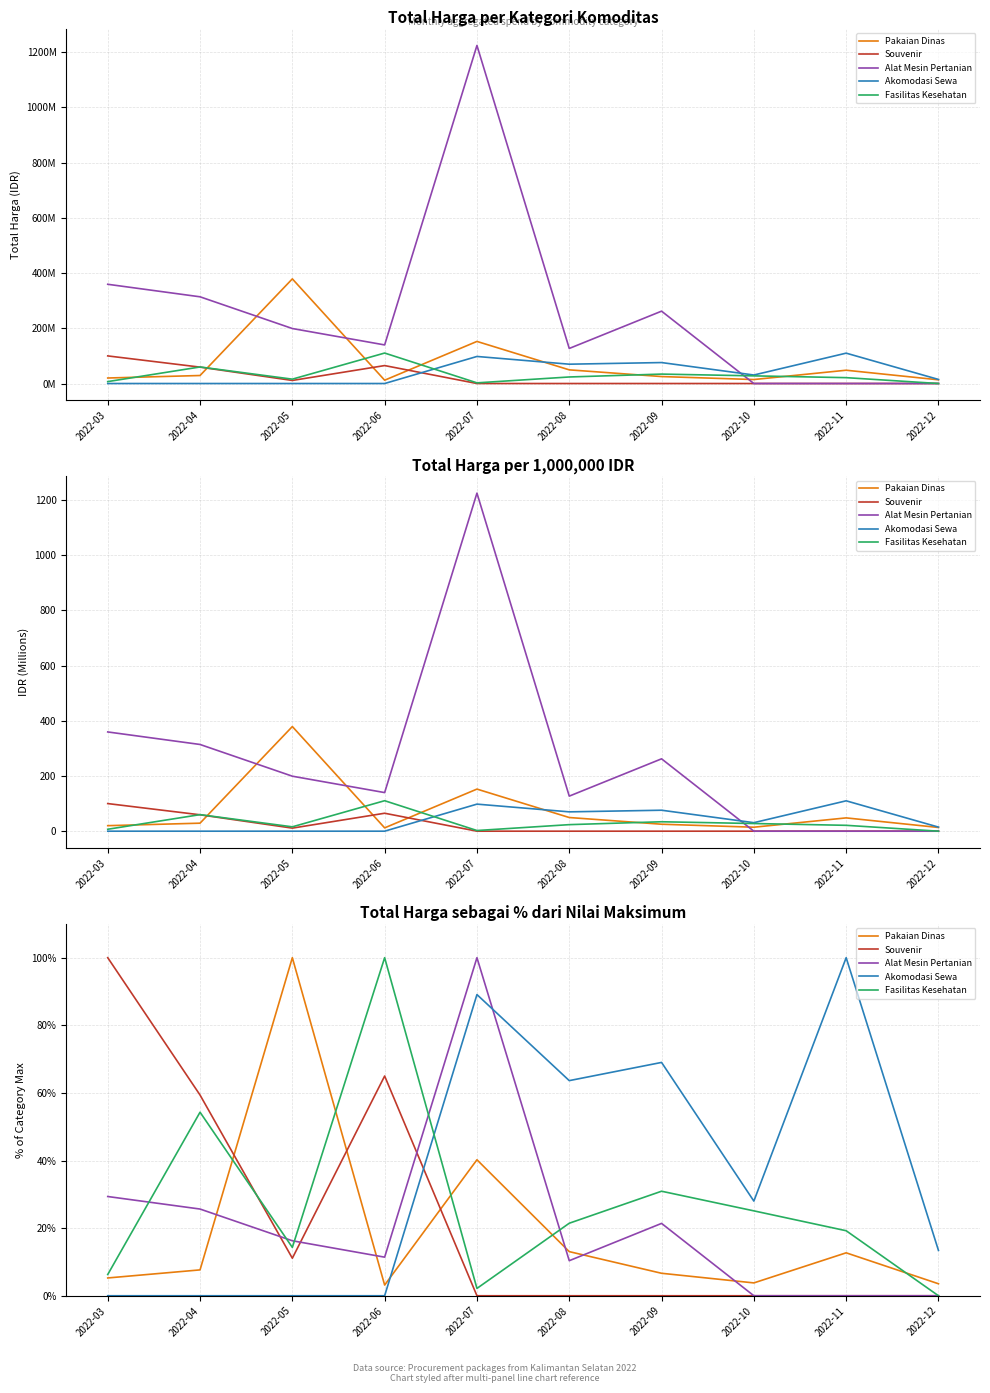

List the labels in order of Souvenir value, smallest first.

2022-07, 2022-08, 2022-09, 2022-10, 2022-11, 2022-12, 2022-05, 2022-04, 2022-06, 2022-03